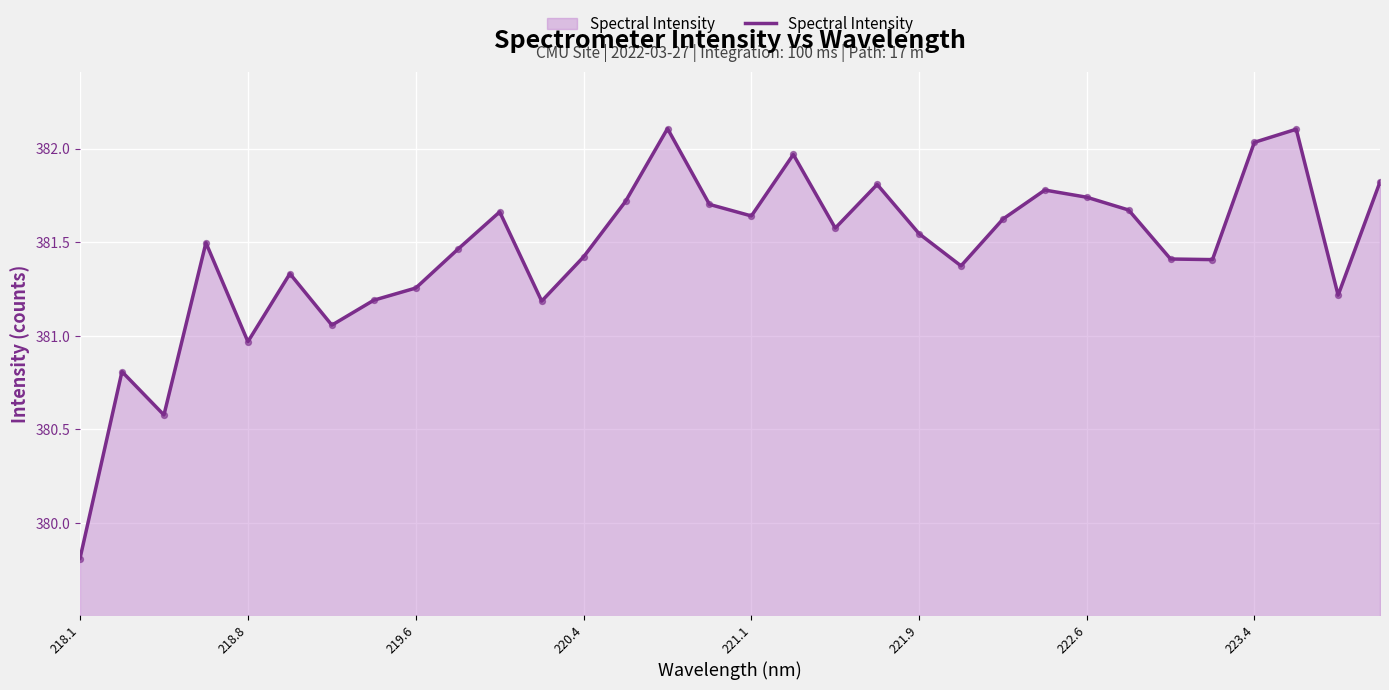

What is the minimum value shown in the chart?

379.8